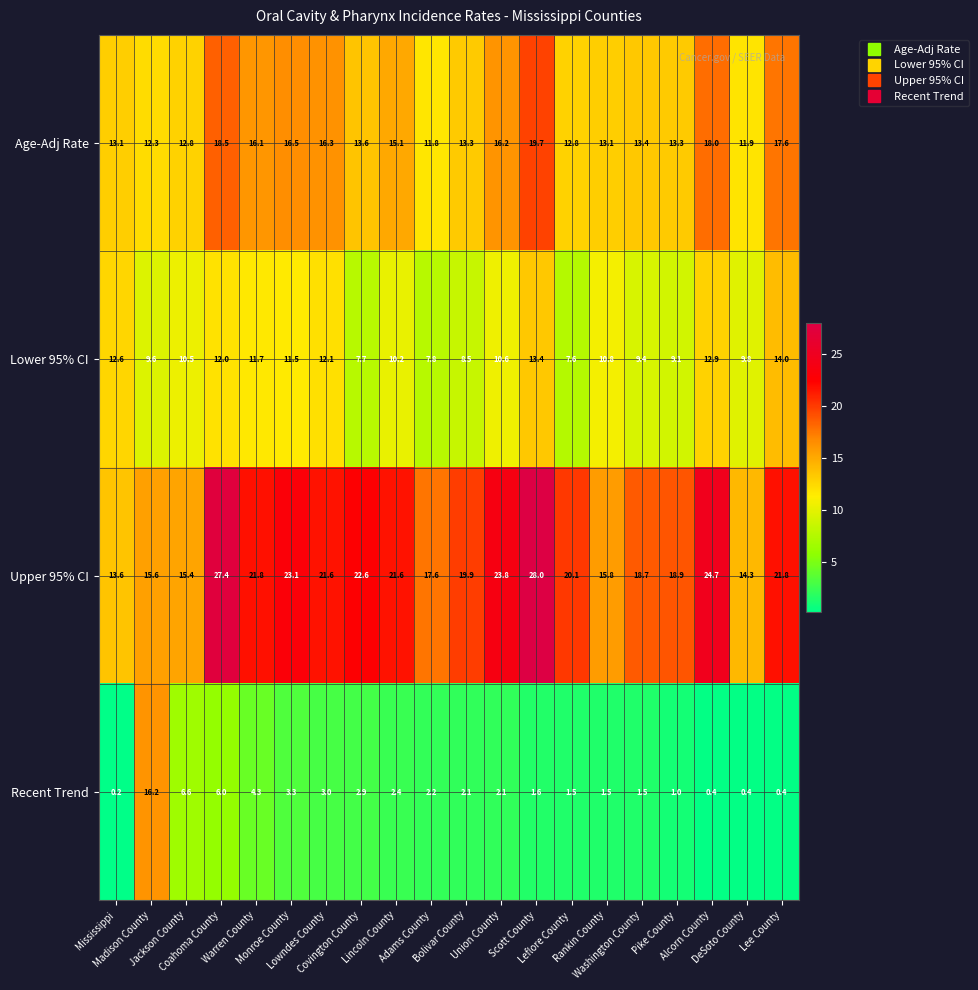

Rank the series at Scott County from highest to lowest value.

Upper 95% CI, Age-Adj Rate, Lower 95% CI, Recent Trend